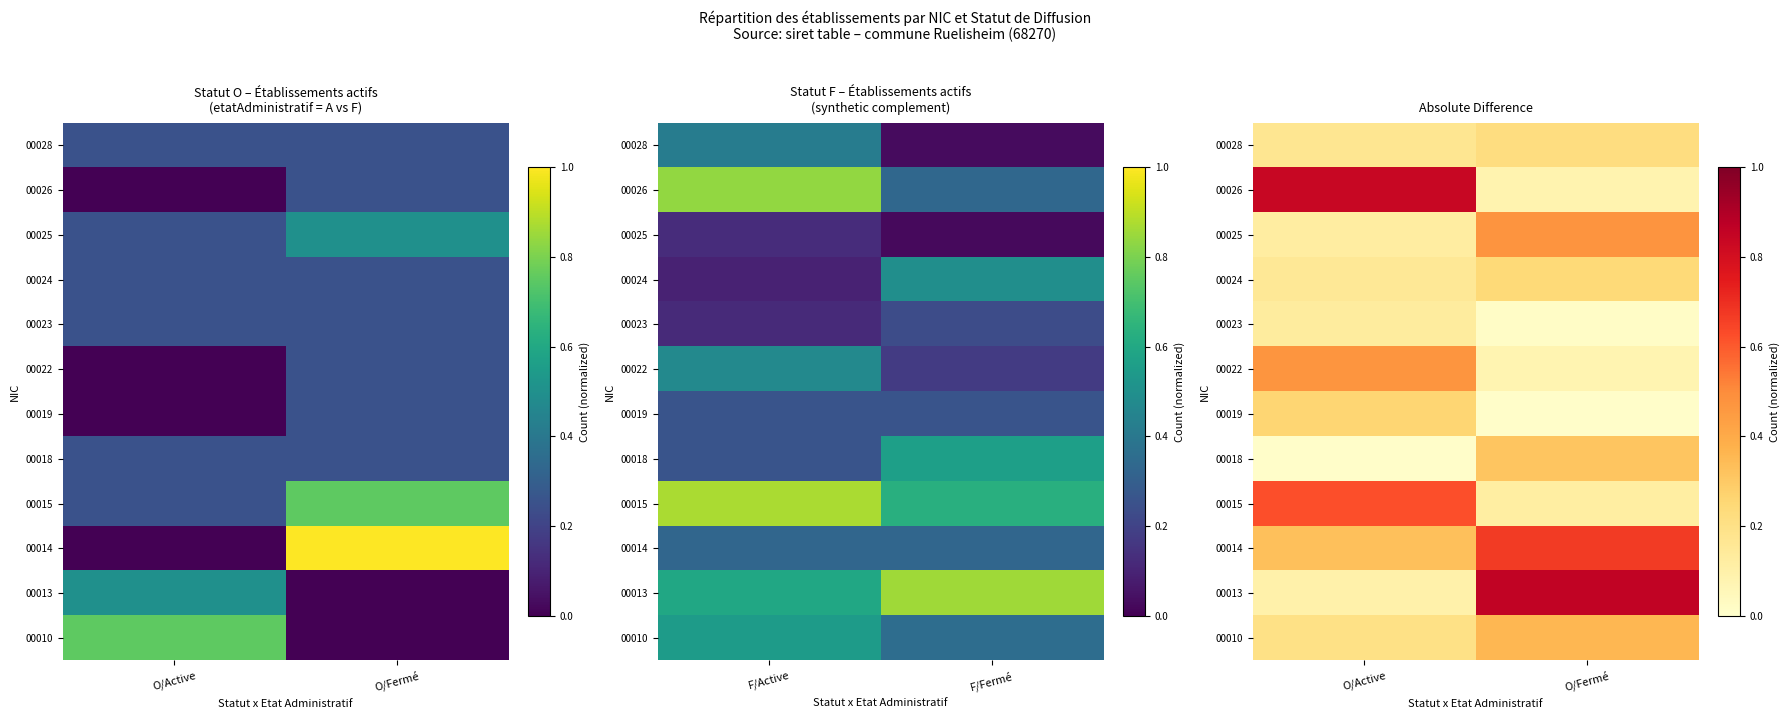

What is the greatest value displayed?

0.9